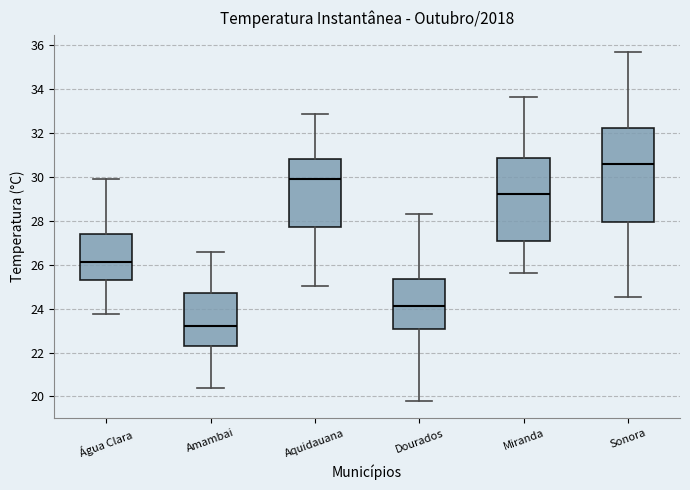

Reading left to right, read every box against the y-axis: the position of its median line, the range the box covers, and the ends of its whiskers. The values are not printed on the chart, so give them approximately, as read against the axis.

Água Clara: median 26.0, box 25.2 to 27.4, whiskers 23.8 to 29.8
Amambai: median 23.2, box 22.2 to 24.6, whiskers 20.4 to 26.6
Aquidauana: median 30.0, box 27.8 to 30.8, whiskers 25.0 to 32.8
Dourados: median 24.0, box 23.0 to 25.4, whiskers 19.8 to 28.2
Miranda: median 29.2, box 27.0 to 30.8, whiskers 25.6 to 33.6
Sonora: median 30.6, box 28.0 to 32.2, whiskers 24.6 to 35.6